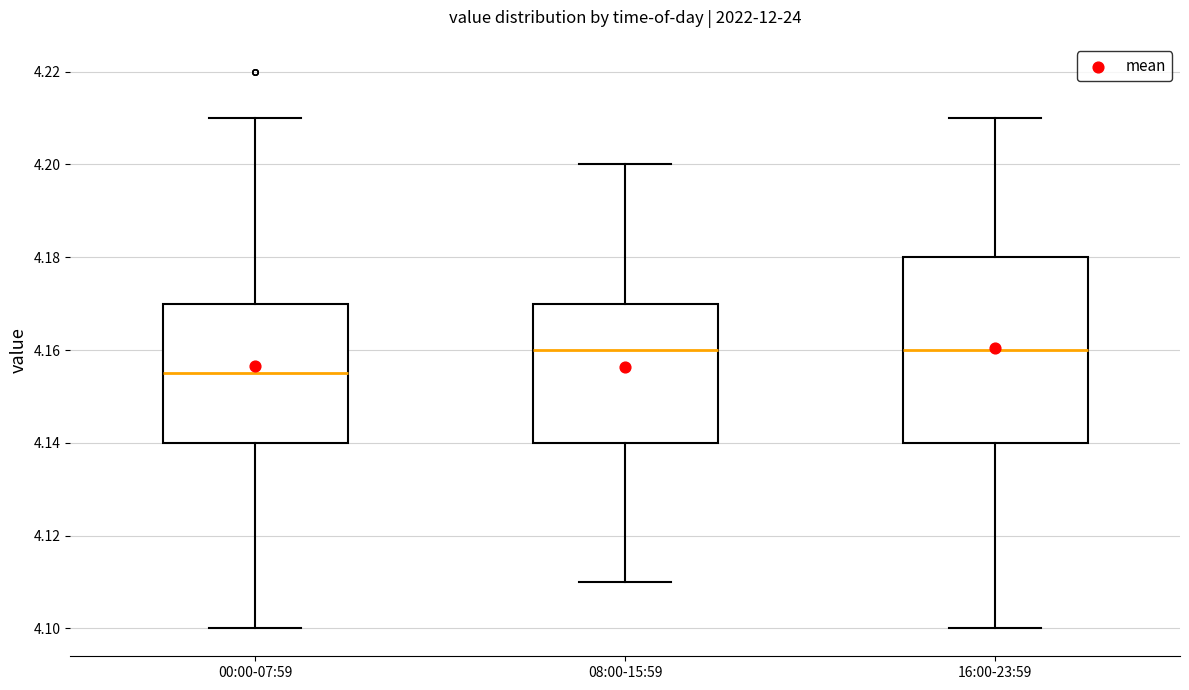

Where does the median line of the box for 08:00-15:59 sit on the y-axis? The values are not printed on the chart, so give them approximately, as read against the axis.

4.160